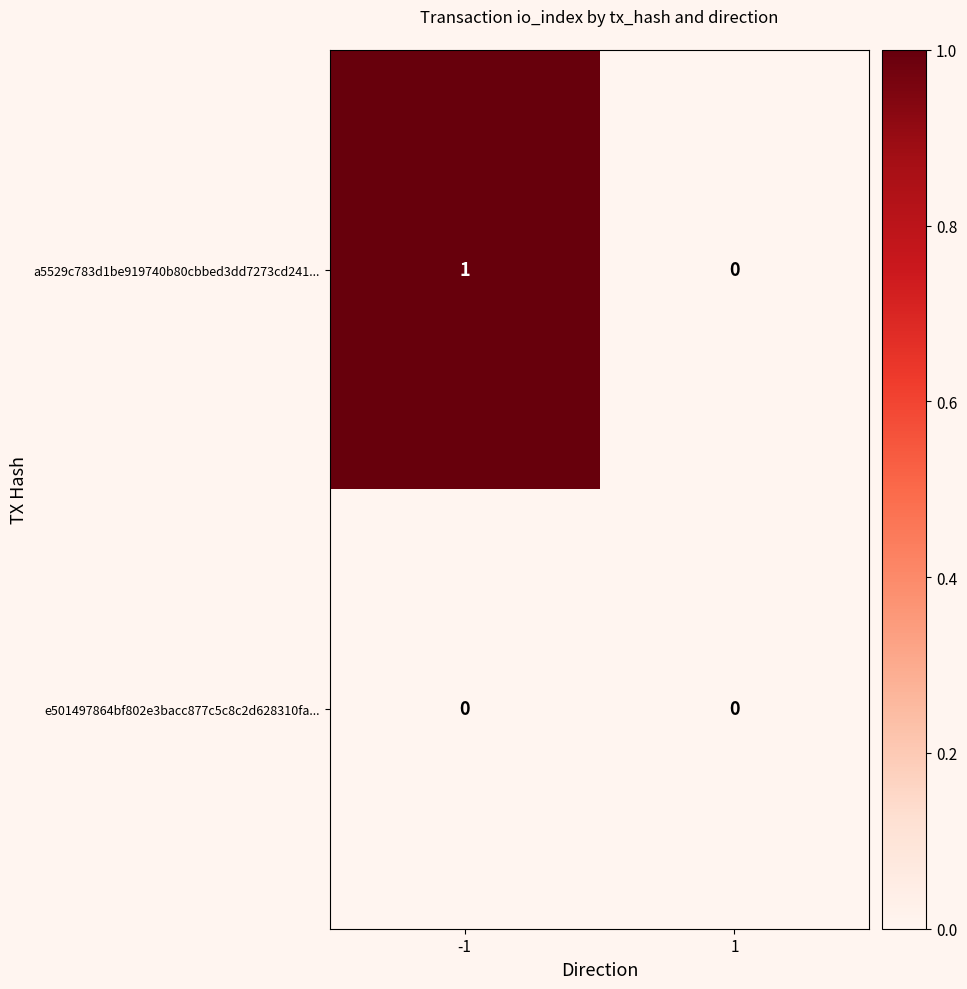

Which series has the largest total across all categories?

a5529c783d1be919740b80cbbed3dd7273cd241...